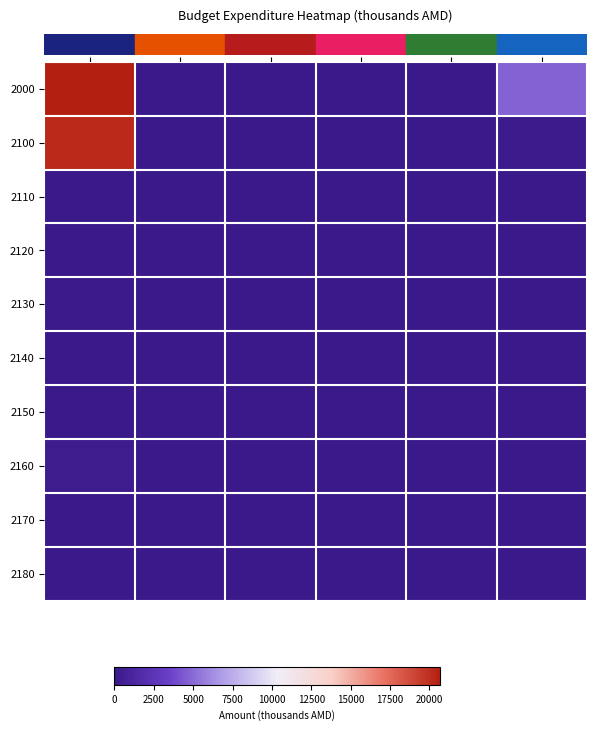

Which series has the widest spread of values?

2000